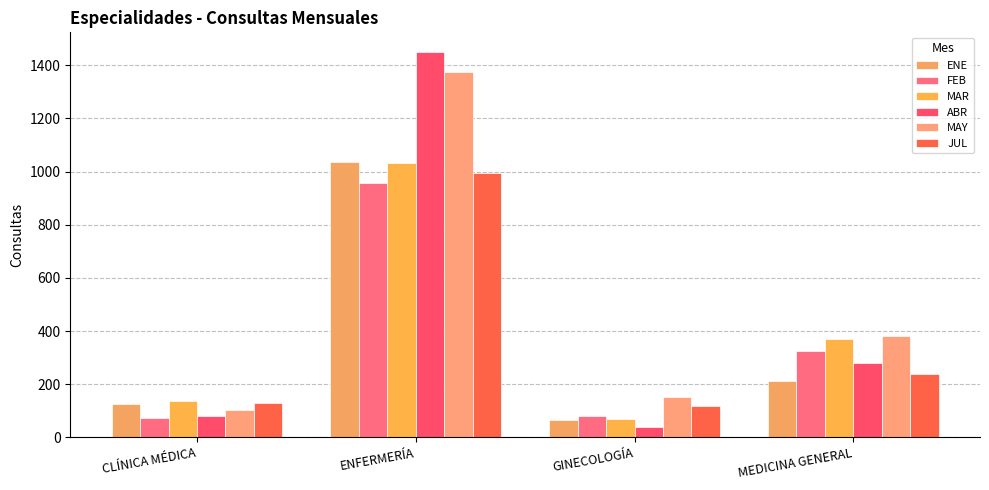

Which label corresponds to the smallest value in the chart?

GINECOLOGÍA